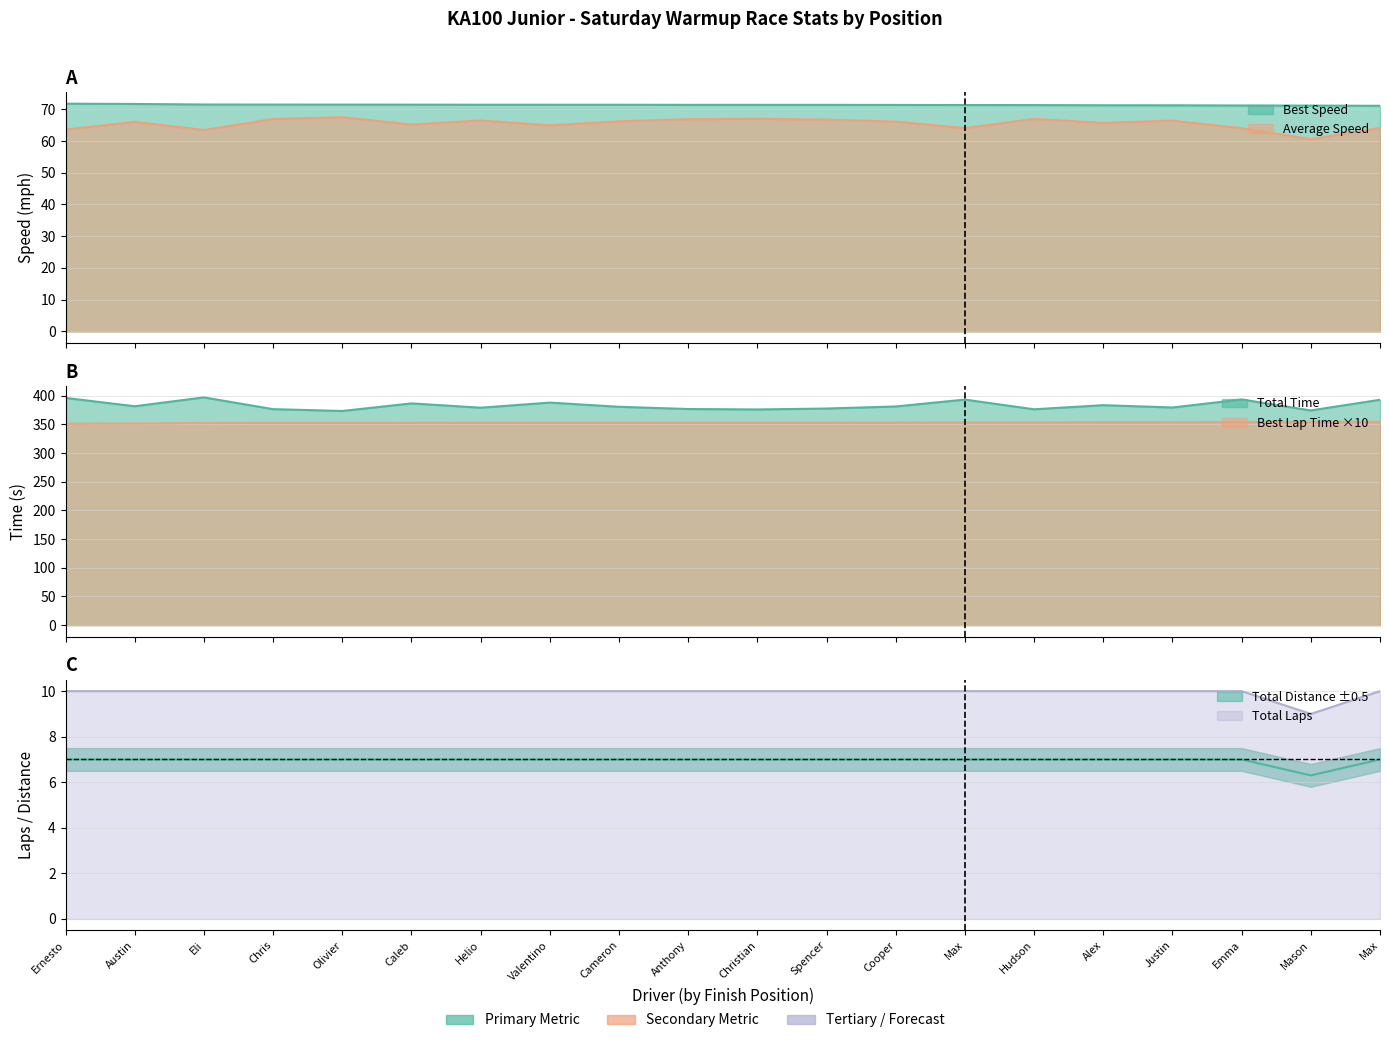

True or false: Total Laps has a value of 9.5 at Hudson.

False